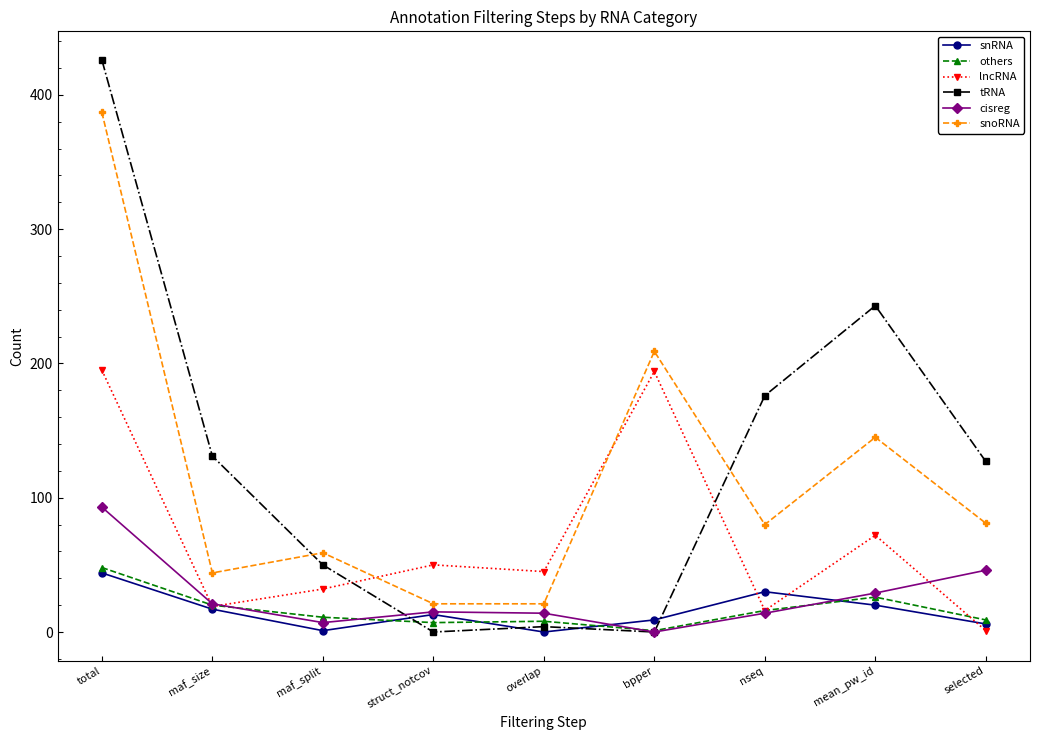

True or false: others and snoRNA cross at least once.

False